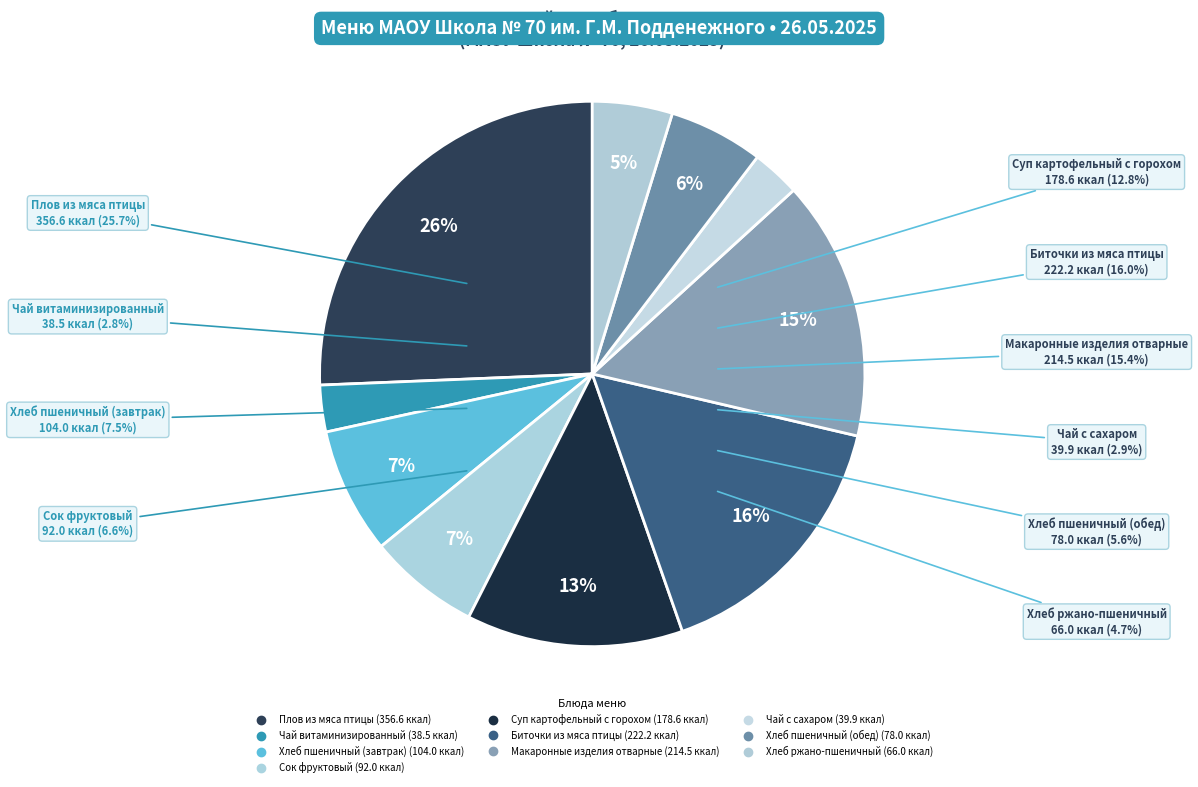

Is Чай с сахаром the majority of the pie?

No